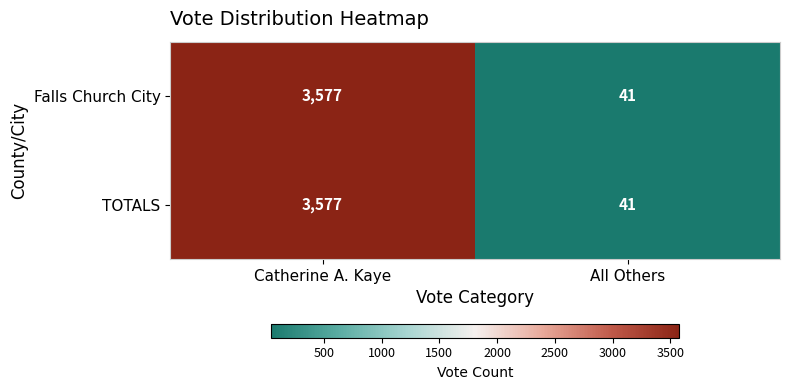

List the labels in order of Falls Church City value, smallest first.

All Others, Catherine A. Kaye